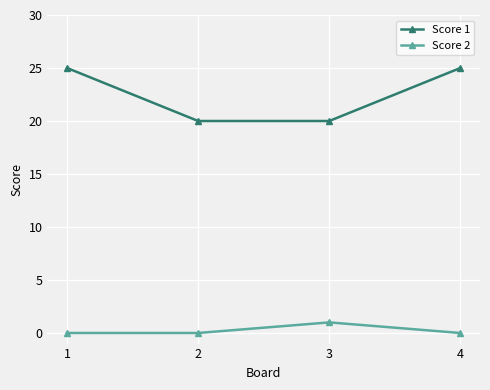

Which series has the widest spread of values?

Score 1